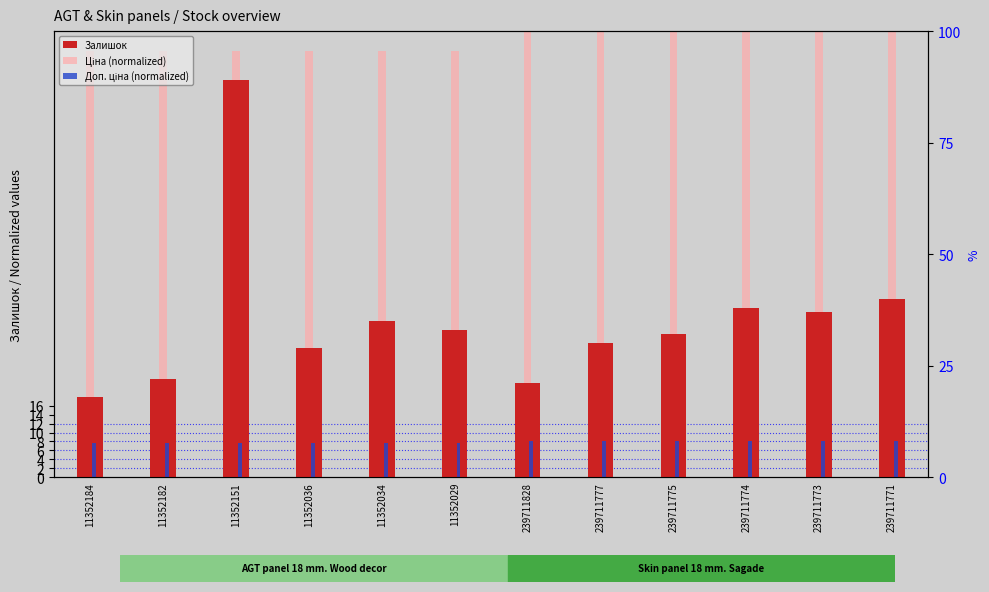

What is the sum of the Залишок values at 239711775 and 11352029?

65.0